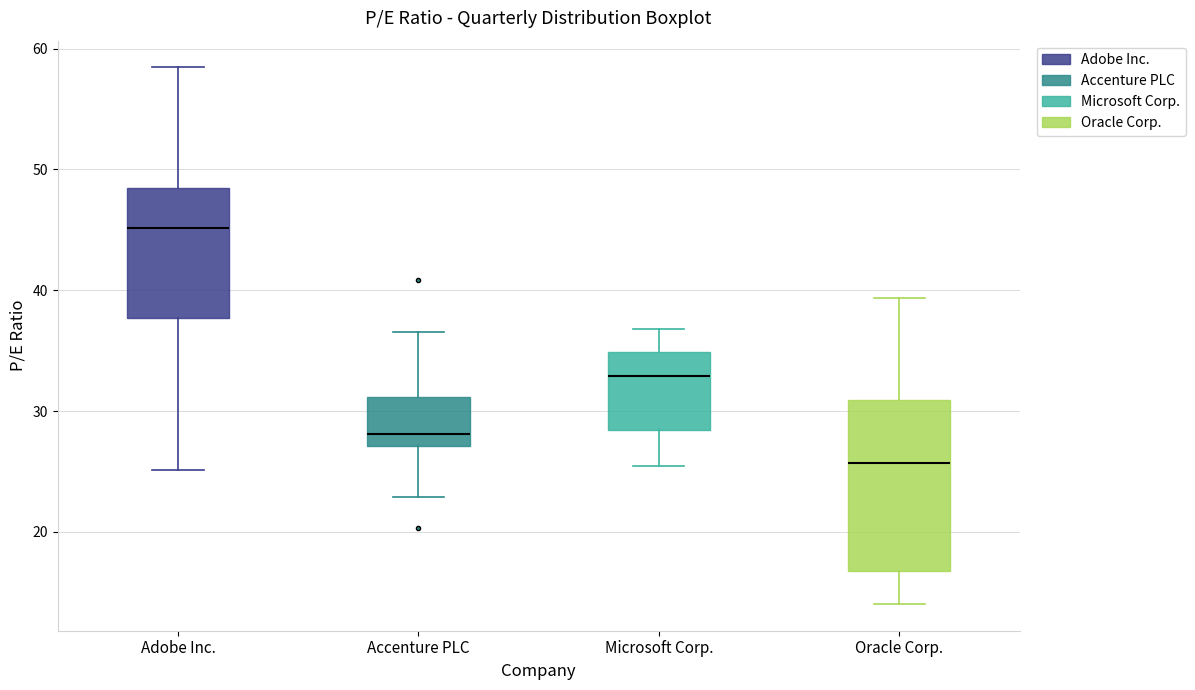

Which box is the tallest, from its lower edge to its upper edge?

Oracle Corp.